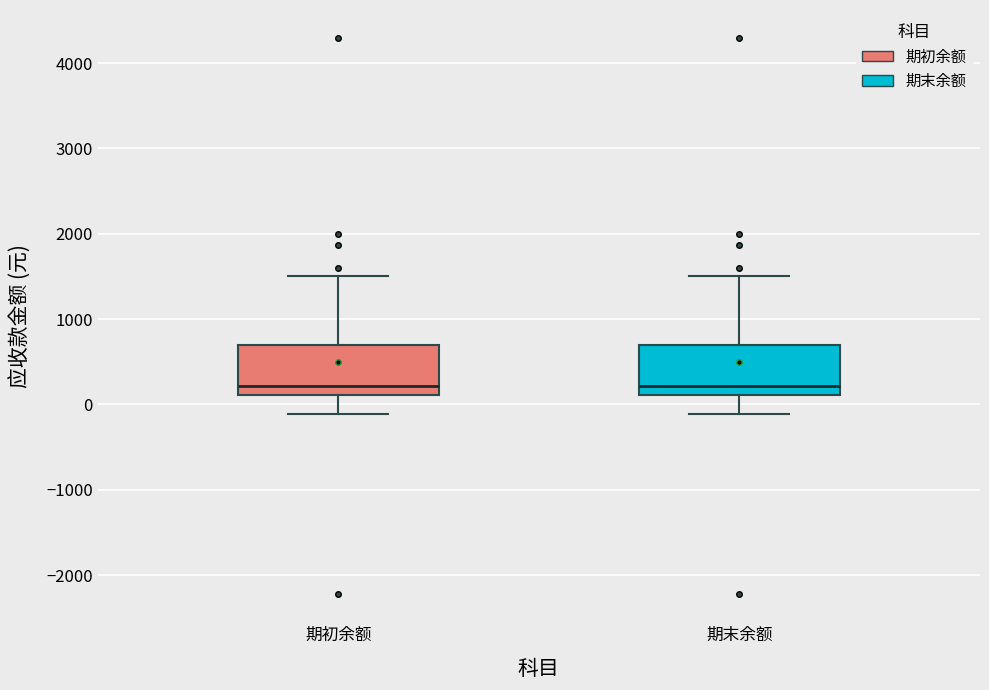

Reading left to right, read every box against the y-axis: the position of its median line, the range the box covers, and the ends of its whiskers. The values are not printed on the chart, so give them approximately, as read against the axis.

期初余额: median 200, box 100 to 700, whiskers -100 to 1500
期末余额: median 200, box 100 to 700, whiskers -100 to 1500